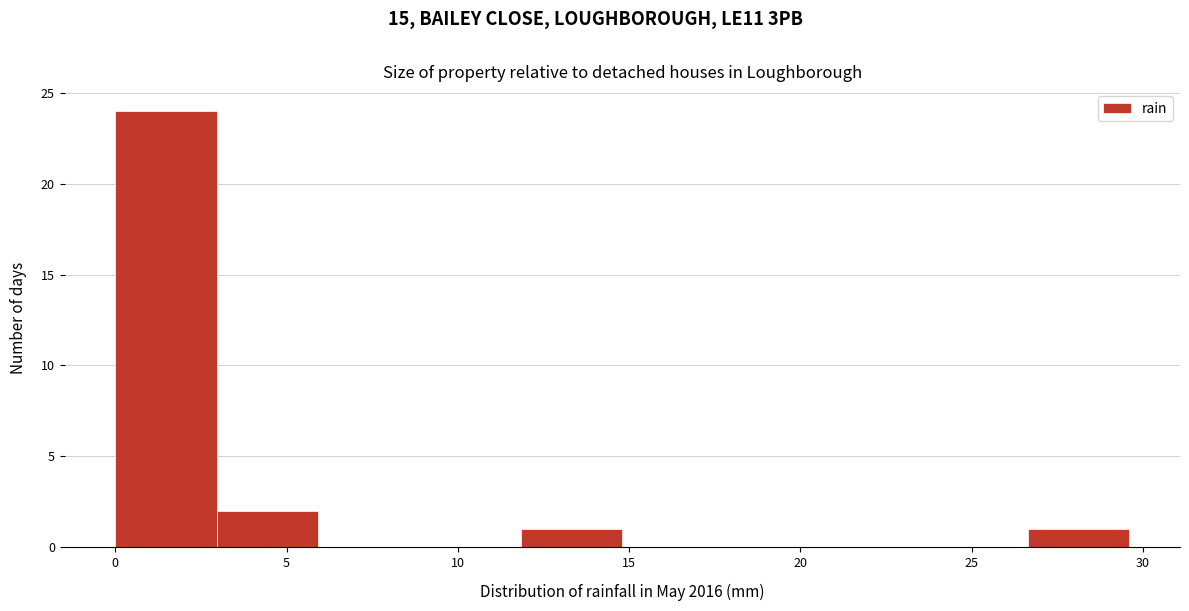

How tall is the bar that spans 26.5 to 29.5 on the x-axis? Neither the bar edges nor the heights are printed on the chart, so give them approximately, as read against the axes.

1